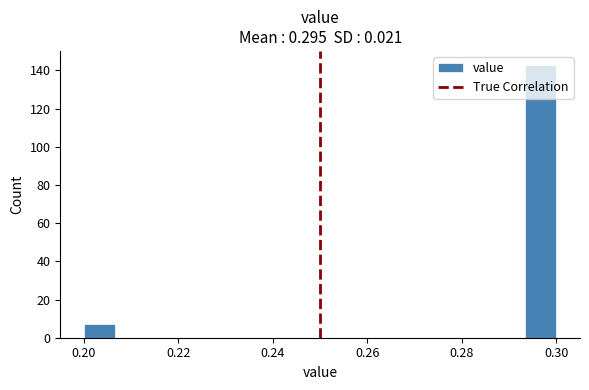

Around what value on the x-axis is the tallest bar? Give the approximate position of its centre, as read against the axis.

0.296